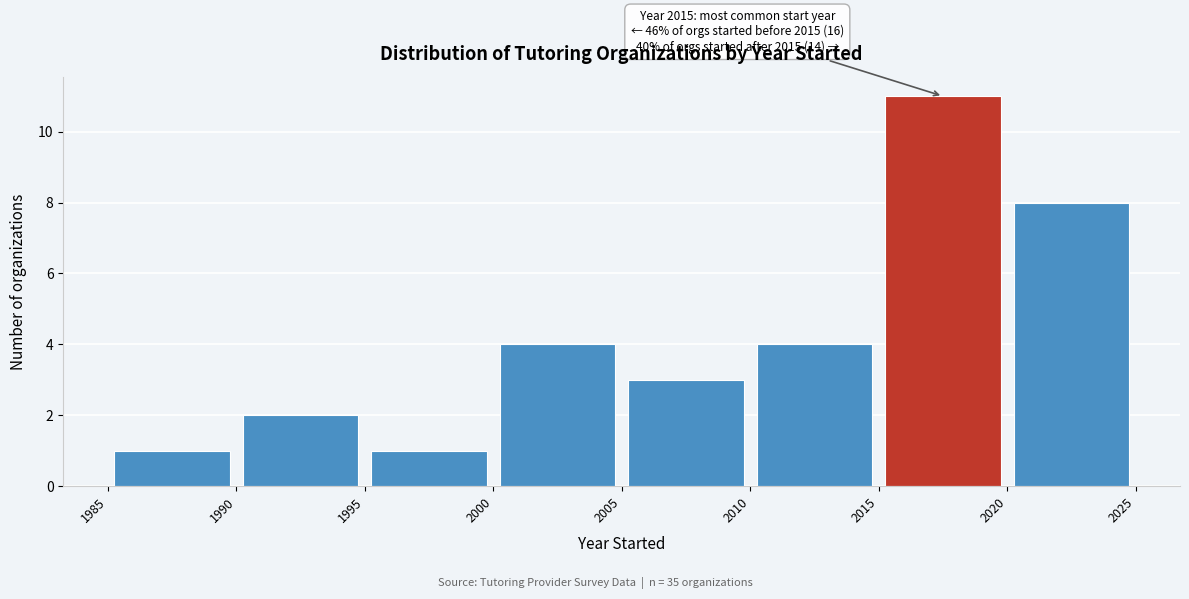

Over which range of the x-axis is the bar tallest?

2015 to 2020